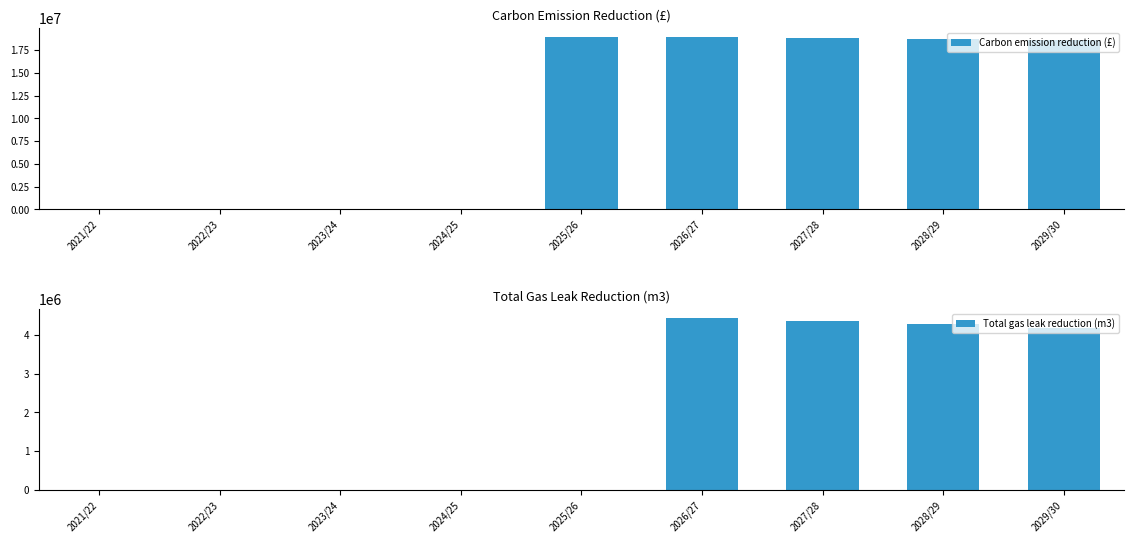

Reading left to right, transcribe all the data shown in this chart.

Carbon emission reduction (£): 0.0	0.0	0.0	0.0	18962655.9	18914068.3	18795028.7	18673185.1	18610941.1
Total gas leak reduction (m3): 0.0	0.0	0.0	0.0	0.0	4440019.4	4351219.0	4264194.6	4178910.7